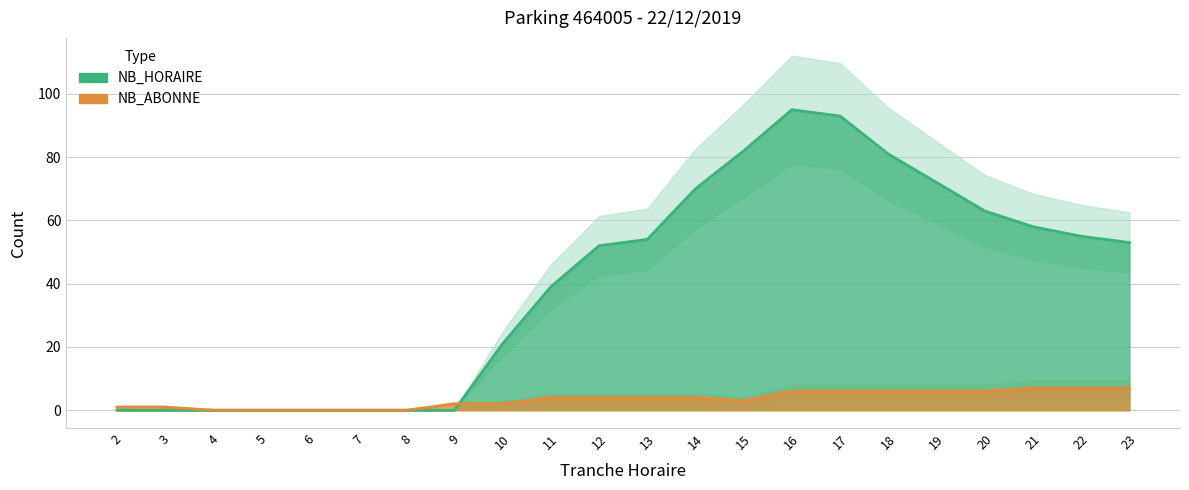

Which label corresponds to the largest value in the chart?

16